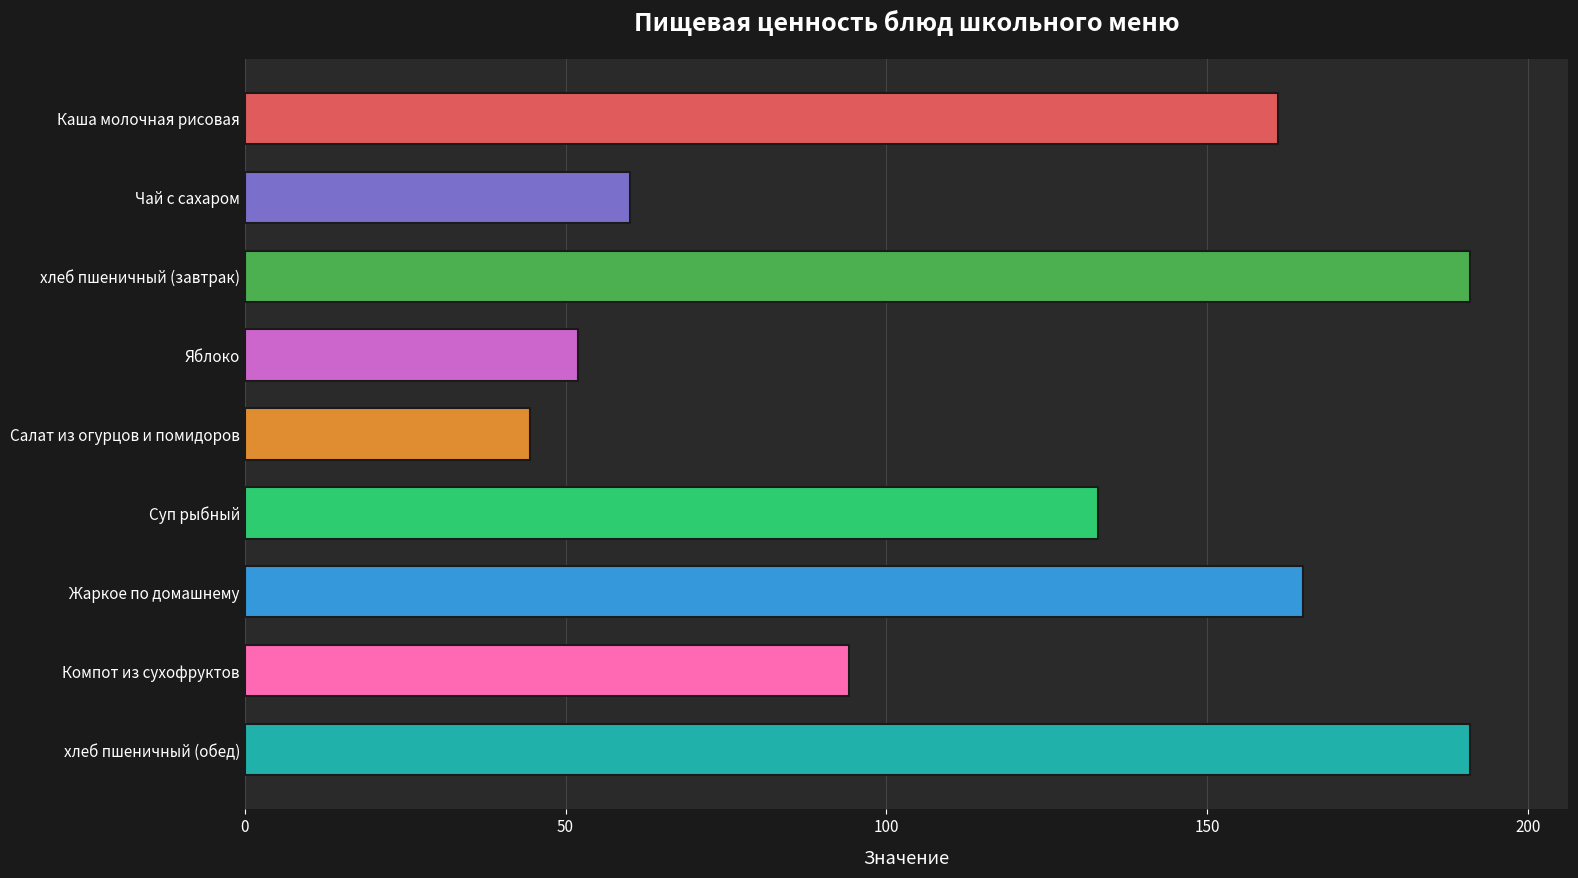

Reading top to bottom, transcribe all the data shown in this chart.

161.0	60.0	191.0	52.0	44.5	133.0	165.0	94.2	191.0